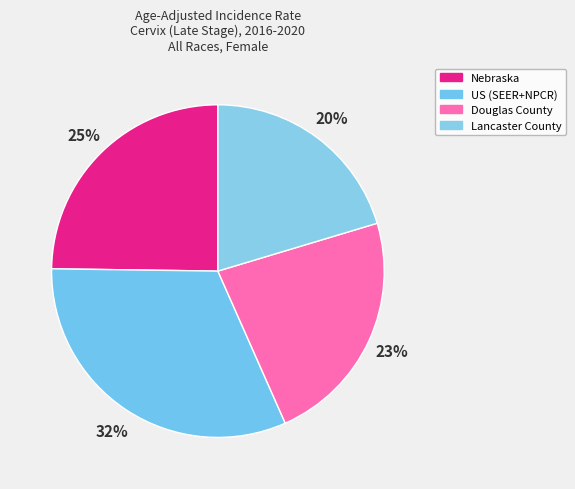

What portion of the pie excludes Douglas County?

77.0%